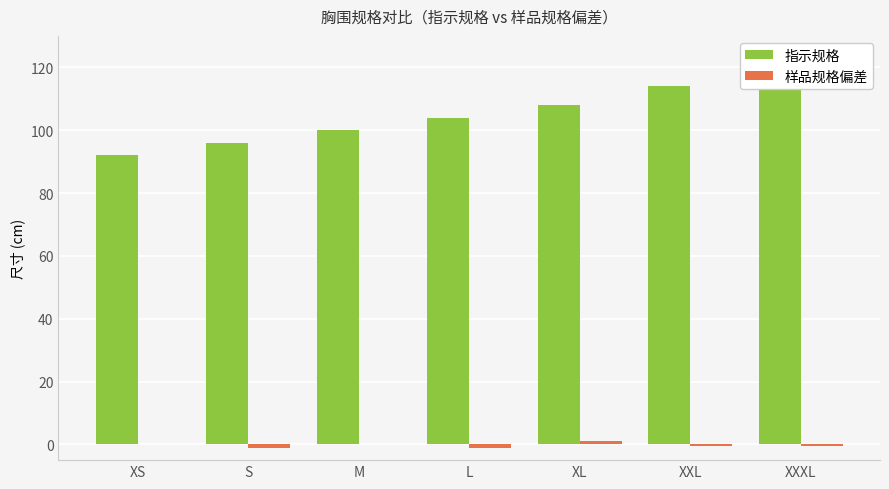

At which label does 样品规格偏差 reach its minimum?

S